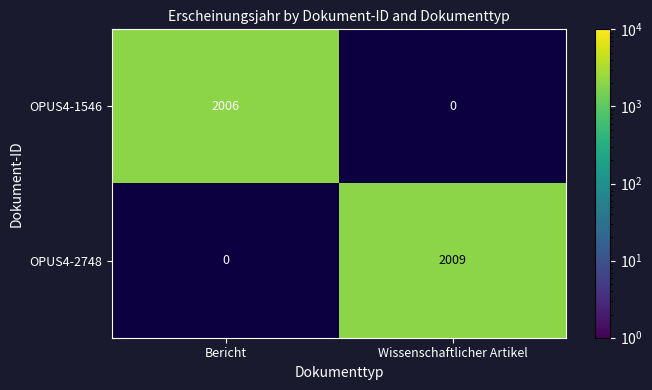

Is the value of OPUS4-1546 at Bericht greater than the value of OPUS4-2748 at Wissenschaftlicher Artikel?

No